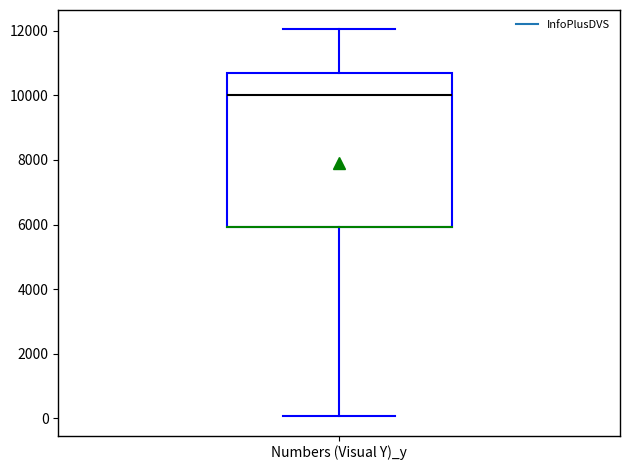

Where is the lower edge of the box for Numbers (Visual Y)_y on the y-axis? The values are not printed on the chart, so give them approximately, as read against the axis.

6000